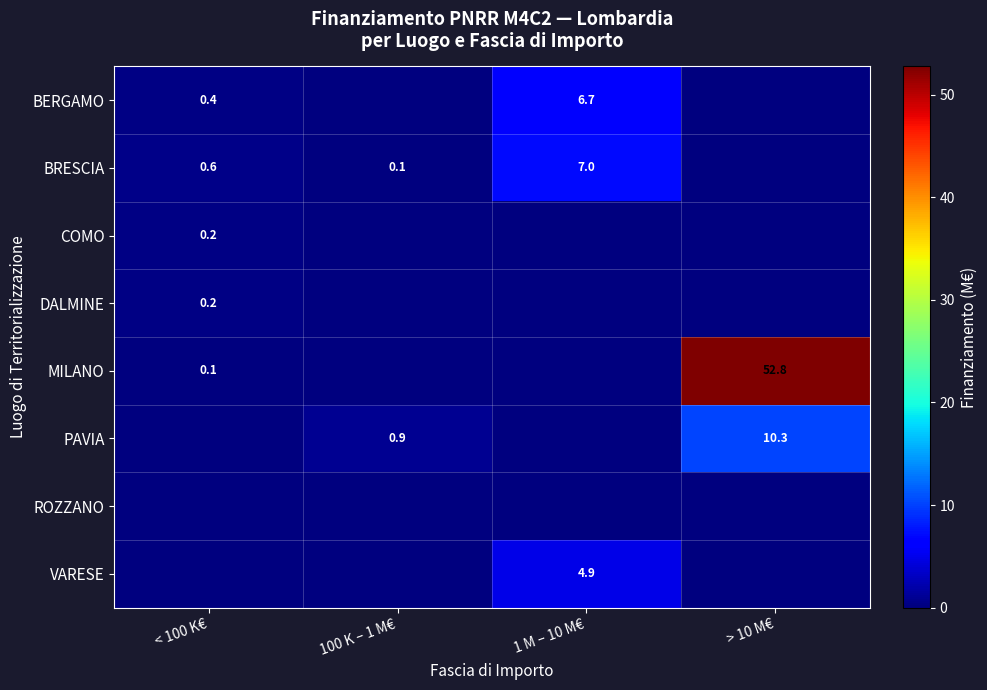

True or false: DALMINE has a value of 0.0 at 100 K – 1 M€.

True